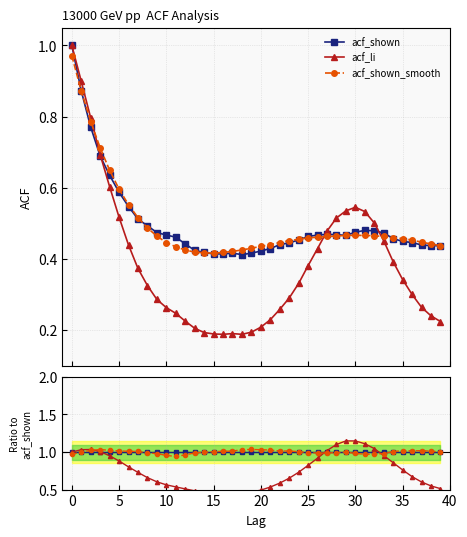

True or false: acf_shown_smooth and acf_li cross at least once.

True